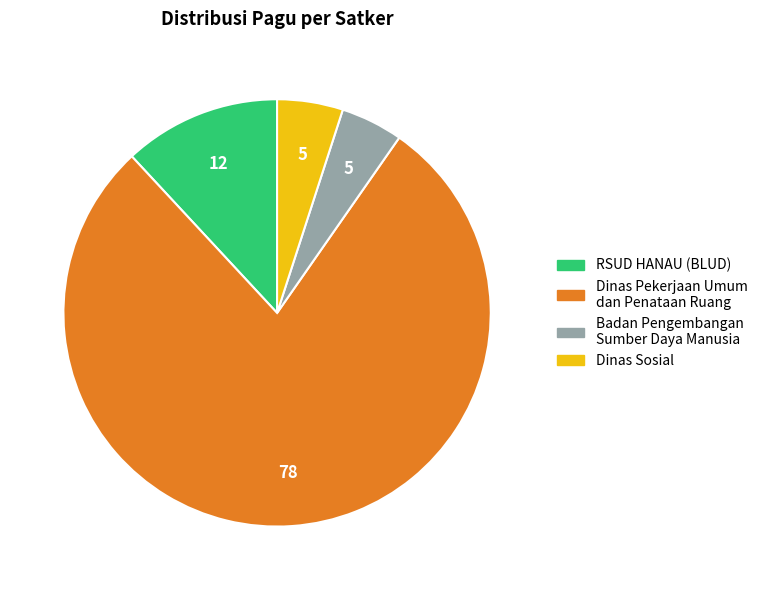

True or false: Dinas Pekerjaan Umum dan Penataan Ruang accounts for 78% of the total.

True